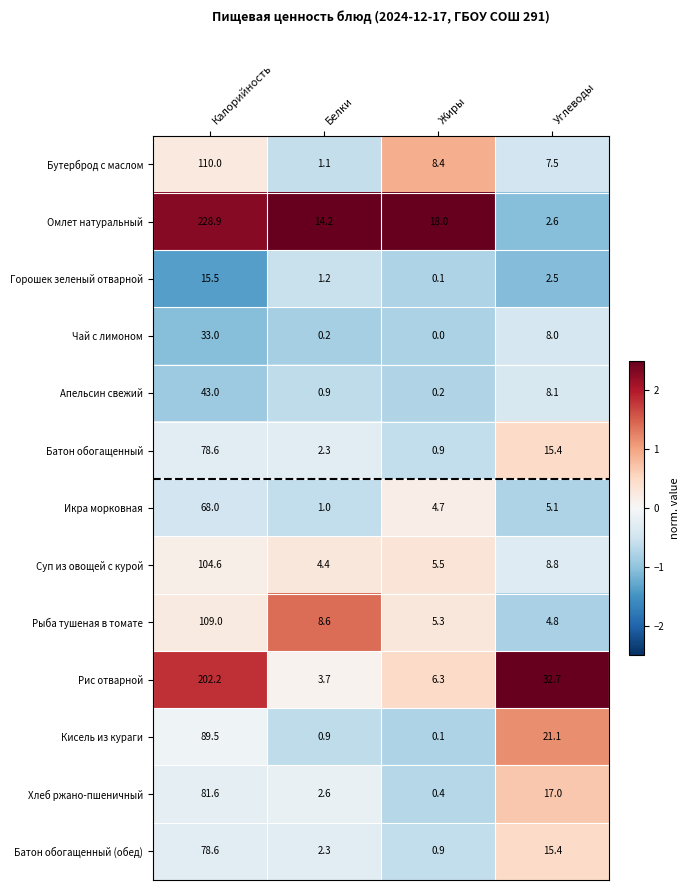

Rank the categories by Чай с лимоном value from lowest to highest.

Жиры, Белки, Углеводы, Калорийность